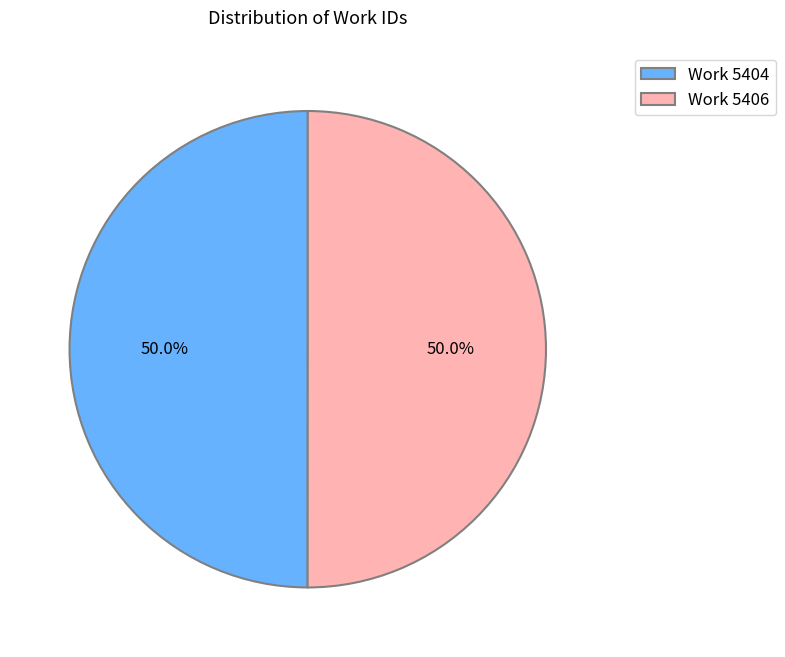

Approximately how many times larger is the value at Work 5406 compared to Work 5404?

1.0